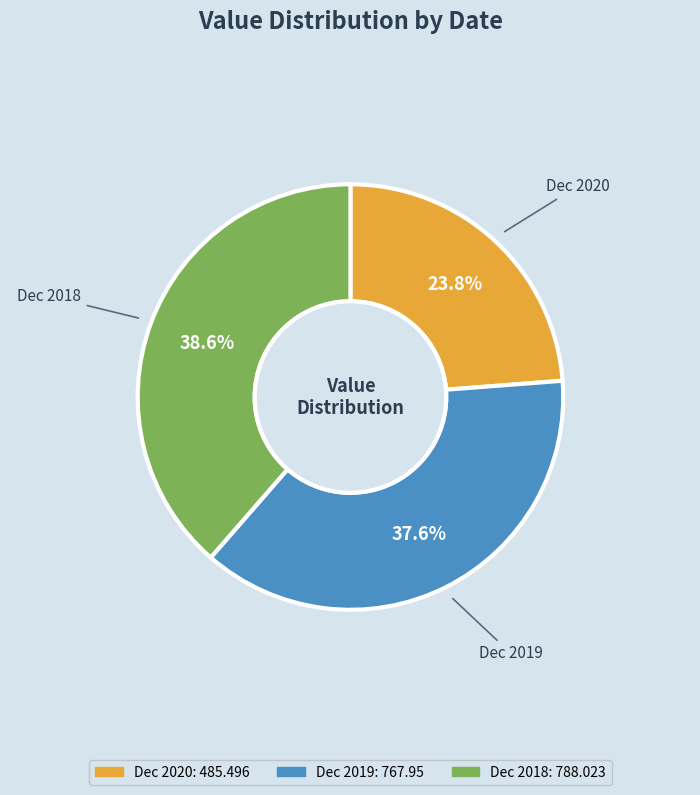

True or false: Dec 2020 accounts for 24% of the total.

True